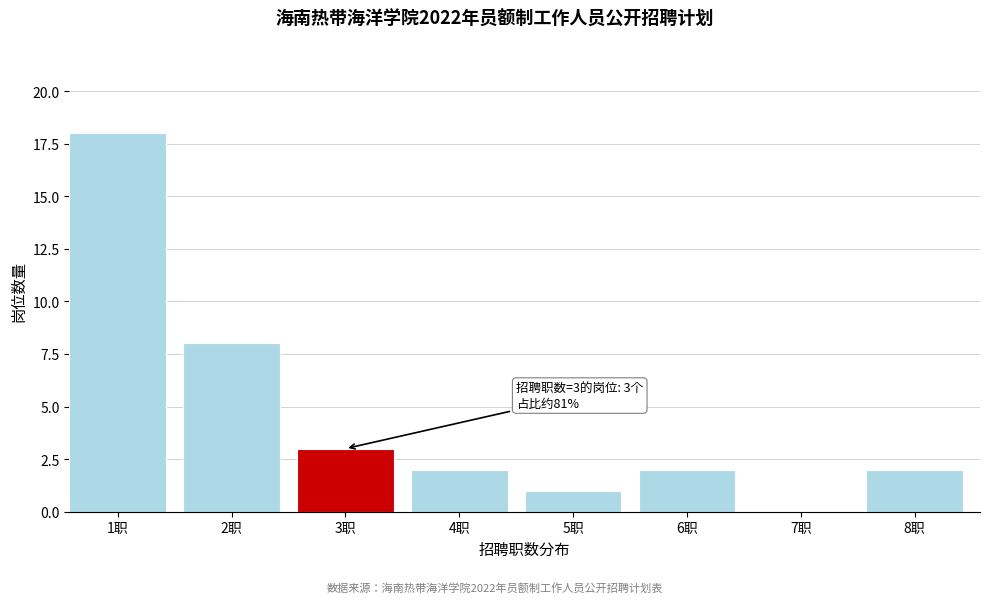

Reading left to right, transcribe all the data shown in this chart.

1职=18	2职=8	3职=3	4职=2	5职=1	6职=2	7职=0	8职=2